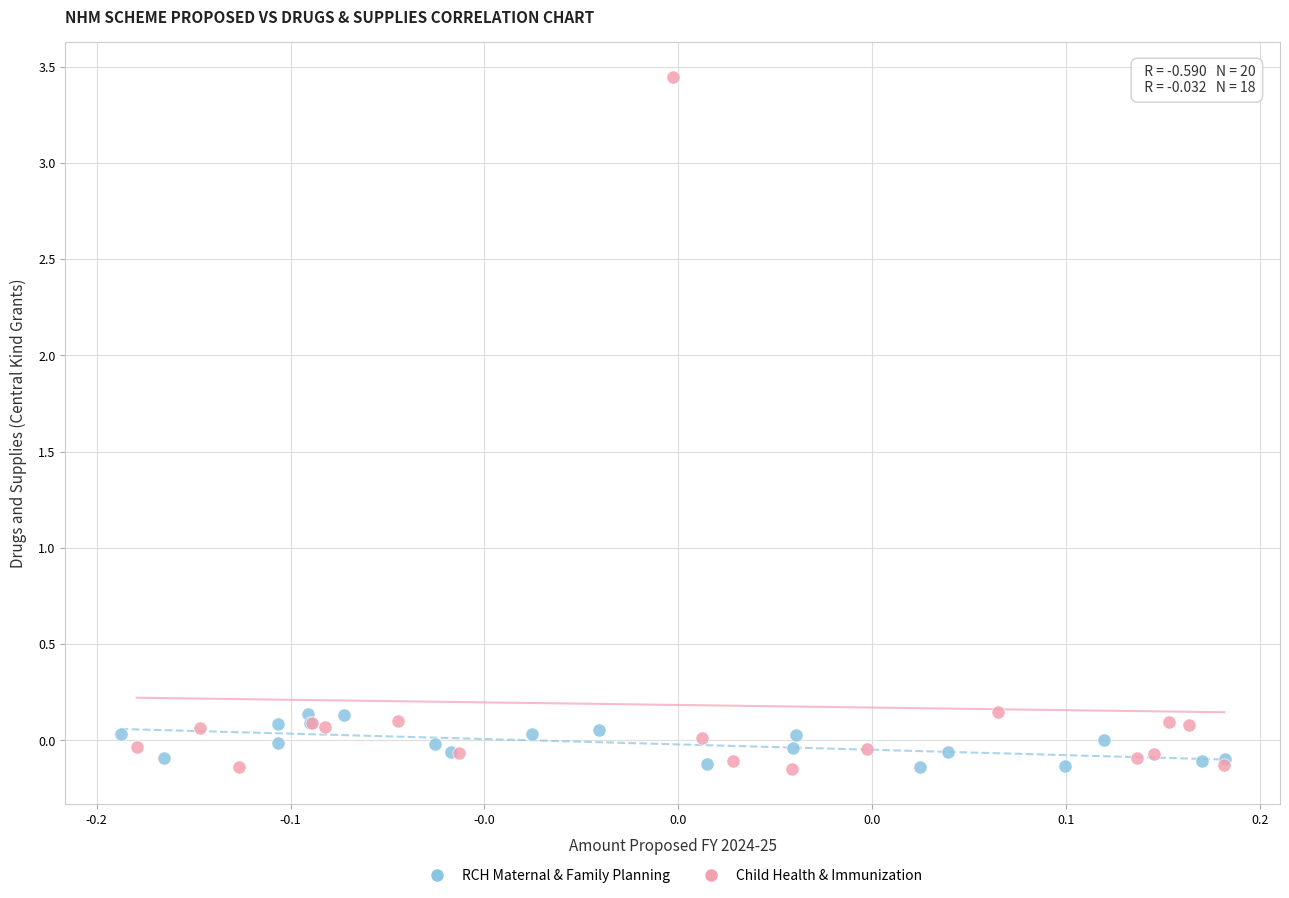

Which series has the widest spread of Y values?

Child Health & Immunization